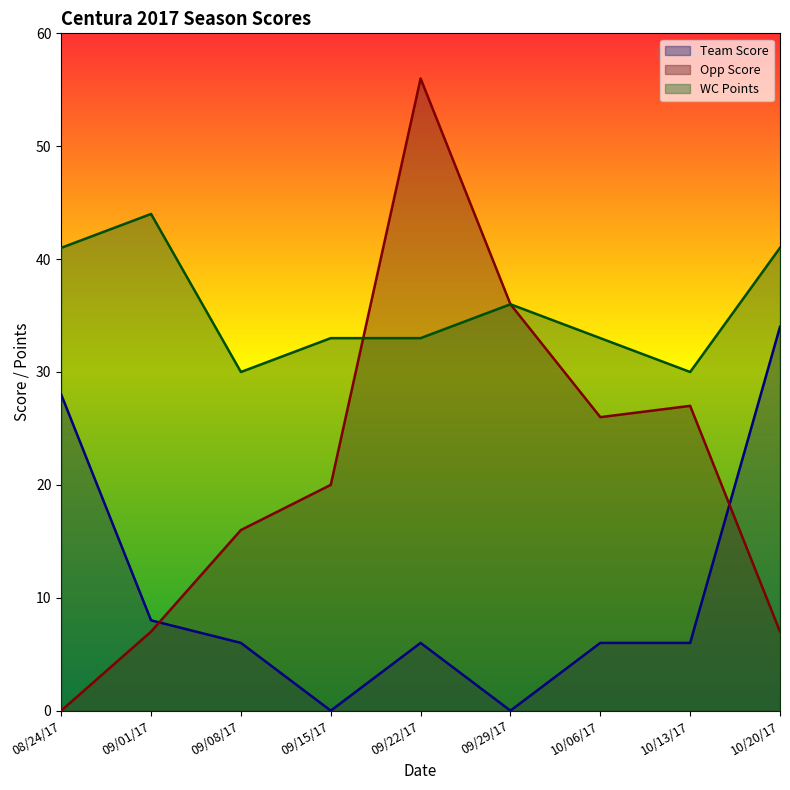

Between 08/24/17 and 09/15/17, which is larger?

08/24/17